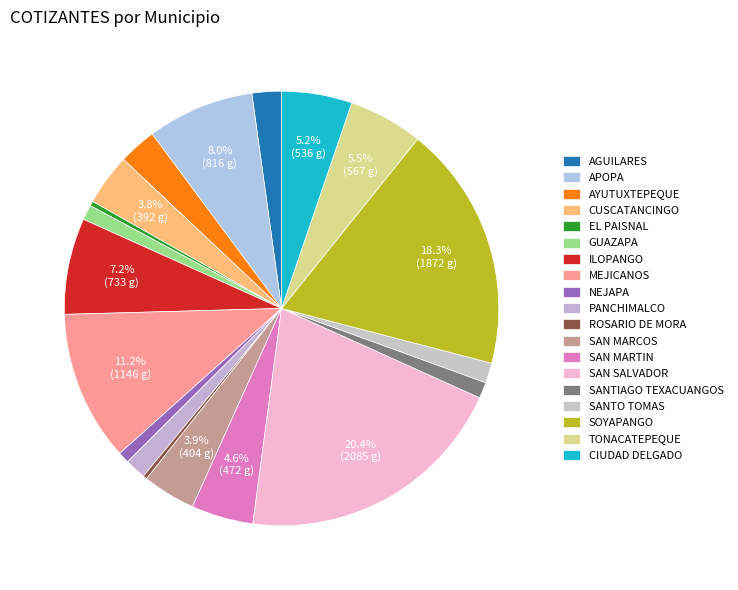

Do CUSCATANCINGO and SANTO TOMAS together represent more than half of the pie?

No